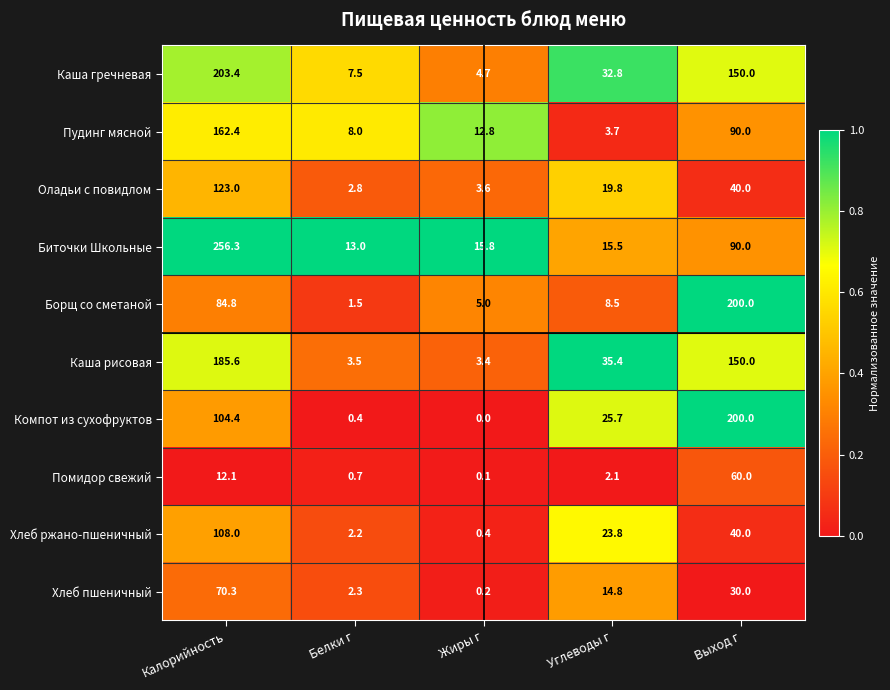

At Углеводы г, list the series in order from smallest to largest.

Помидор свежий, Пудинг мясной, Борщ со сметаной, Хлеб пшеничный, Биточки Школьные, Оладьи с повидлом, Хлеб ржано-пшеничный, Компот из сухофруктов, Каша гречневая, Каша рисовая